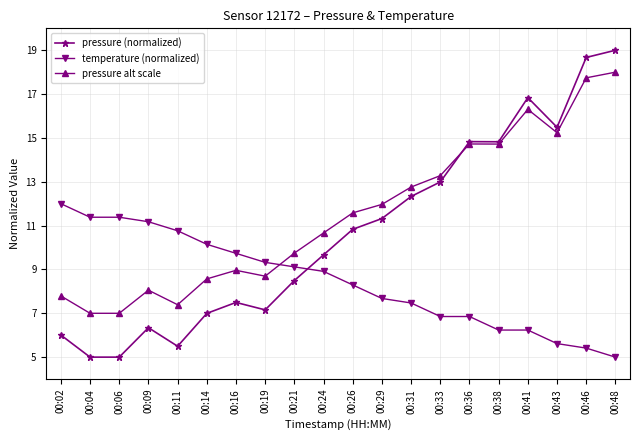

Where do pressure (normalized) and temperature (normalized) first cross each other?

00:21 and 00:24